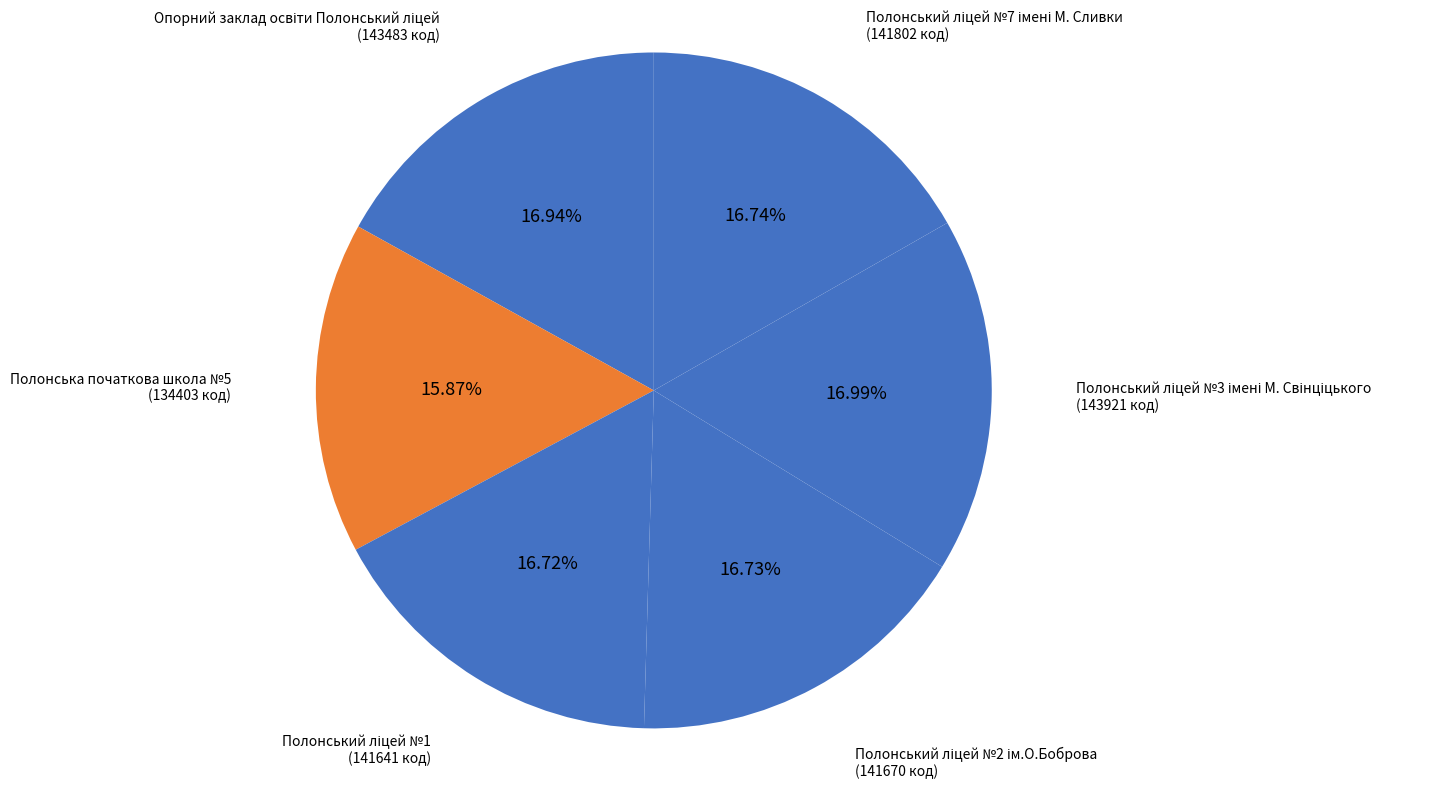

To the nearest percent, what is the average slice percentage?

17%